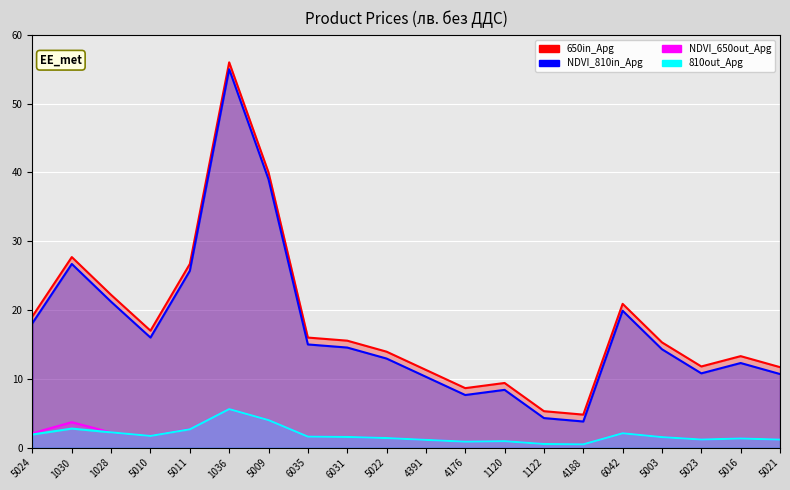

The 810out_Apg series shows 2.1 at 6042. True or false?

True